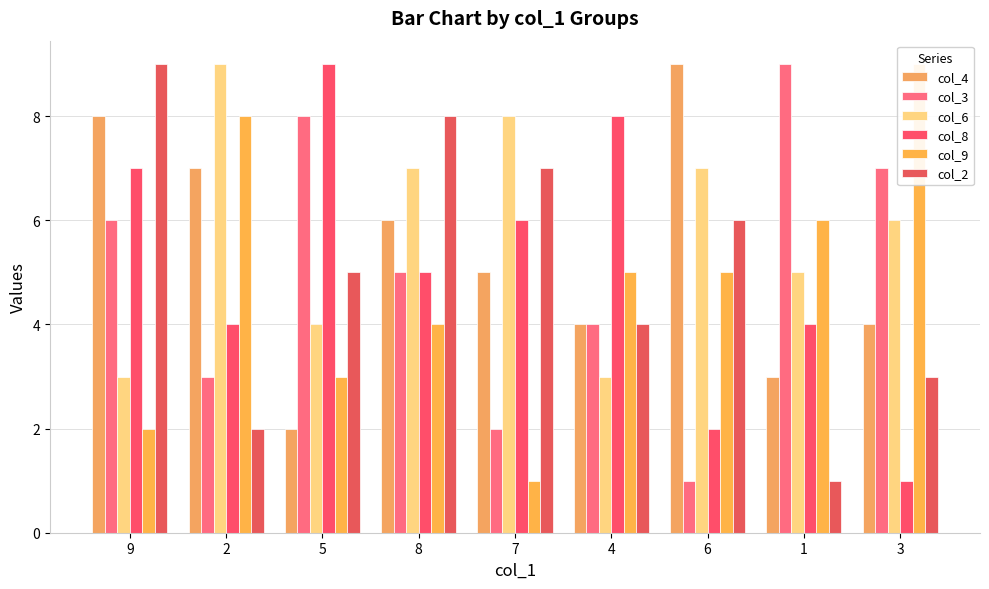

What position from the left is 5?

3